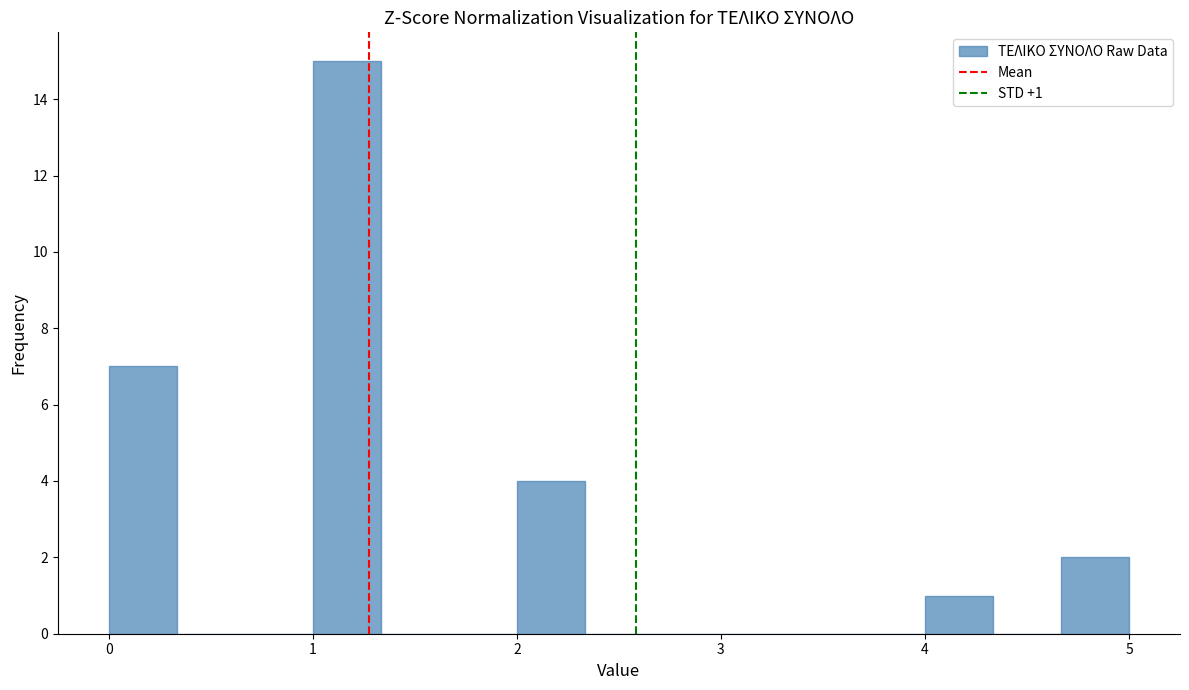

Around what value on the x-axis is the tallest bar? Give the approximate position of its centre, as read against the axis.

1.2